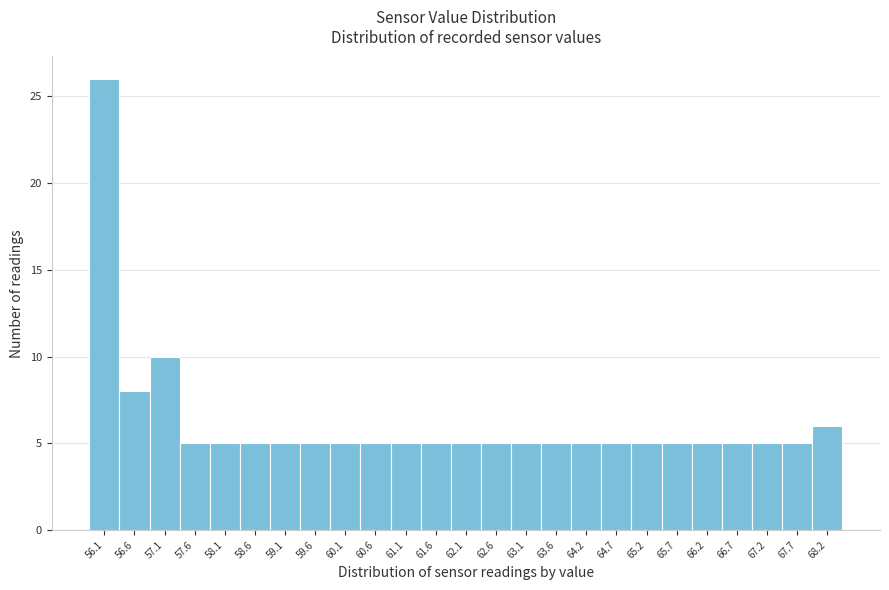

Reading left to right, transcribe this chart: for each bar, give the range it covers on the x-axis and its height. The values are not printed on the chart, so give them approximately, as read against the axis.

55.9 to 56.4: 26
56.4 to 56.9: 8
56.9 to 57.4: 10
57.4 to 57.9: 5
57.9 to 58.4: 5
58.4 to 58.9: 5
58.9 to 59.4: 5
59.4 to 59.9: 5
59.9 to 60.4: 5
60.4 to 60.9: 5
60.9 to 61.4: 5
61.4 to 61.9: 5
61.9 to 62.4: 5
62.4 to 62.9: 5
62.9 to 63.4: 5
63.4 to 63.9: 5
63.9 to 64.4: 5
64.4 to 64.9: 5
64.9 to 65.4: 5
65.4 to 65.9: 5
65.9 to 66.4: 5
66.4 to 66.9: 5
66.9 to 67.4: 5
67.4 to 67.9: 5
67.9 to 68.4: 6